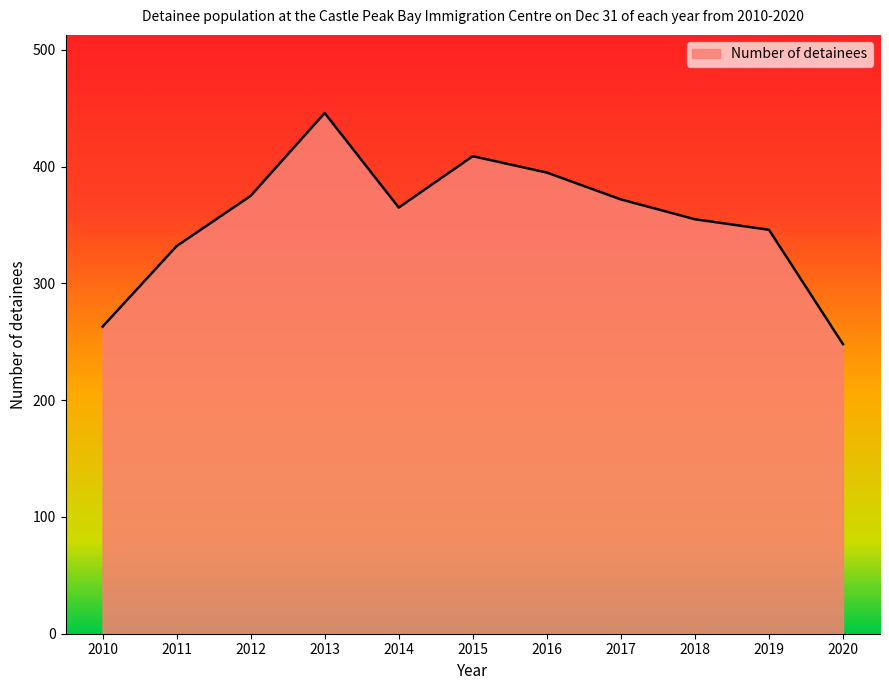

Reading right to left, transcribe all the data shown in this chart.

248	346	355	372	395	409	365	446	375	332	263